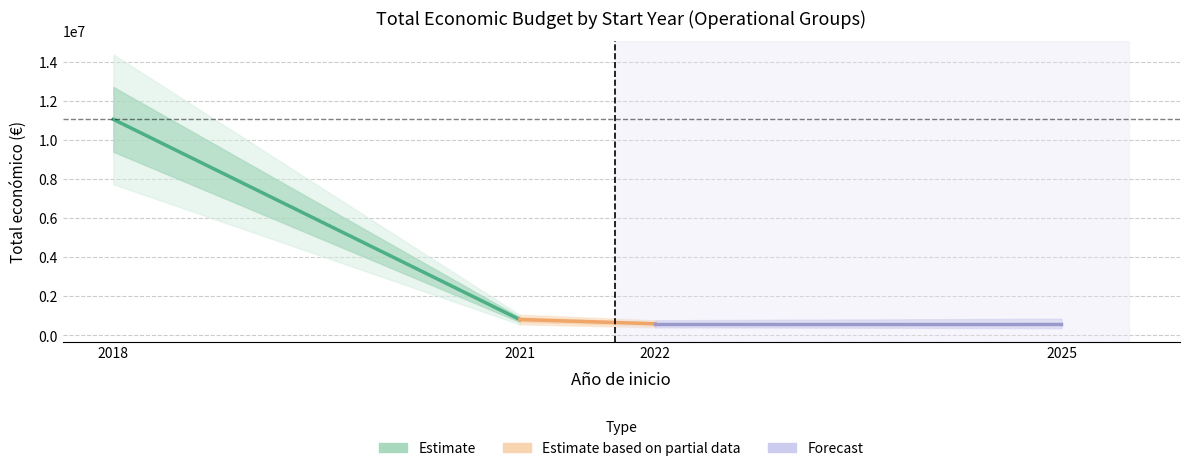

How many lines are shown in the chart?

3